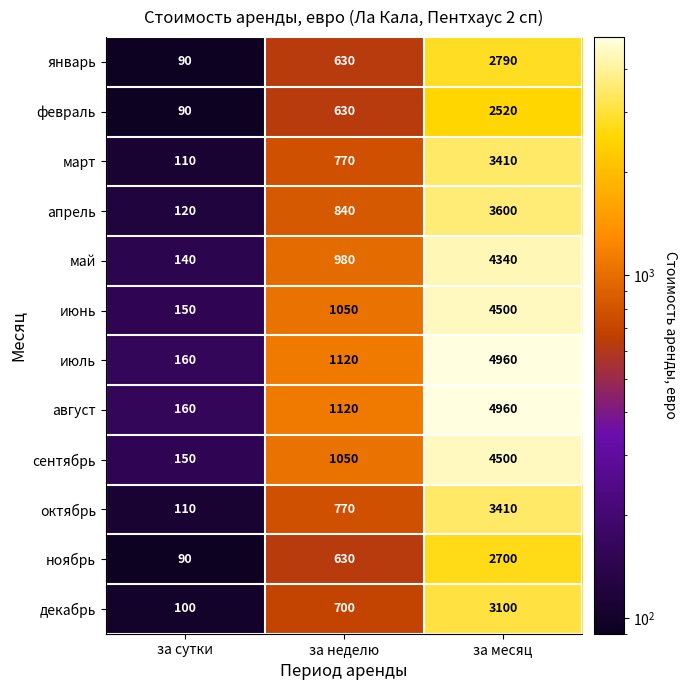

What is the spread (max minus min) of values at за месяц?

2440